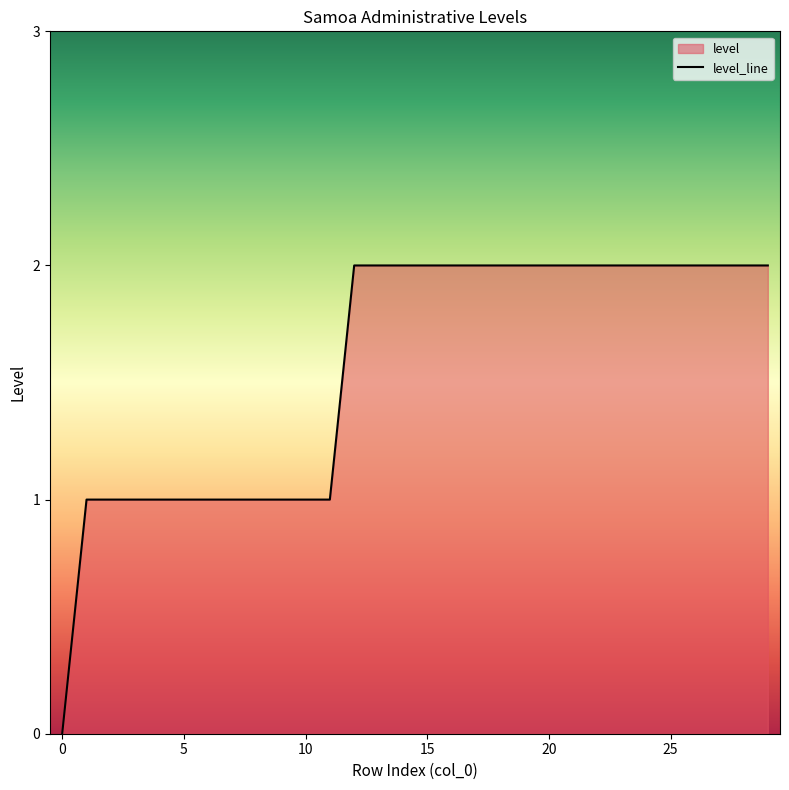

The chart shows a value of 2 at 15. True or false?

True